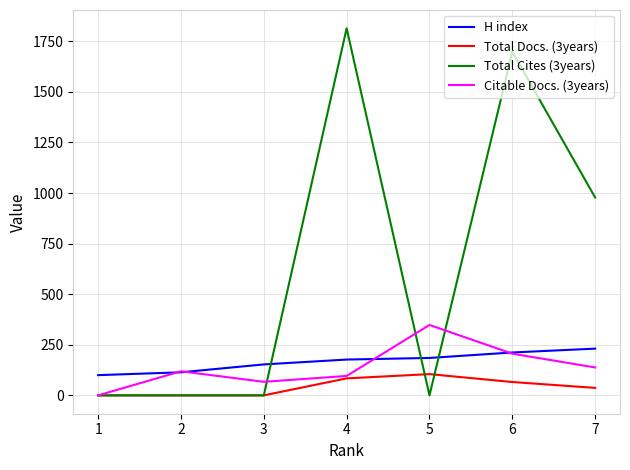

Where is the first local minimum for Citable Docs. (3years)?

3